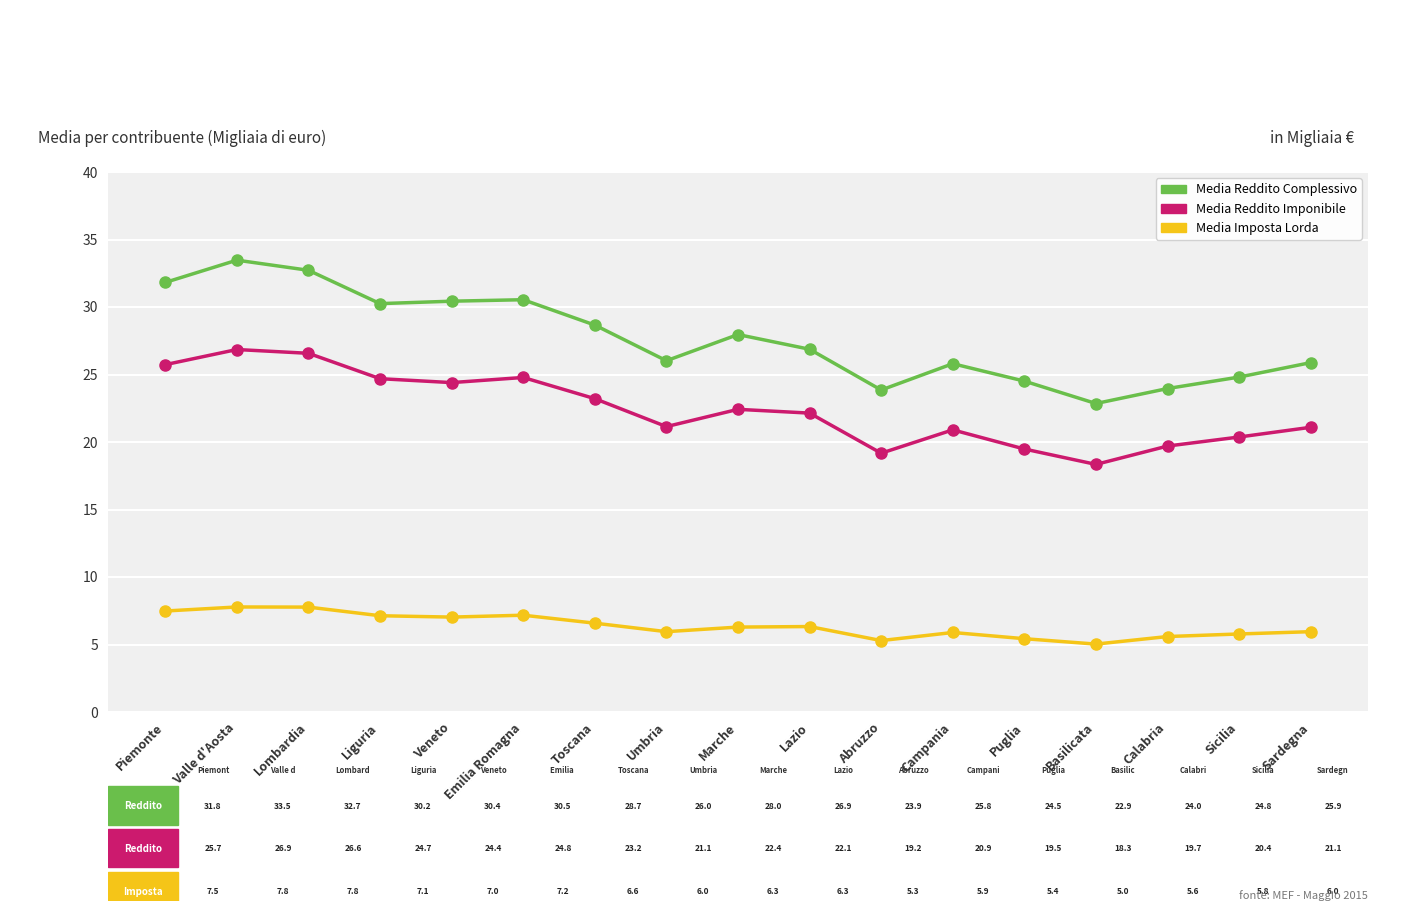

At which label does Media Reddito Complessivo reach its minimum?

Basilicata